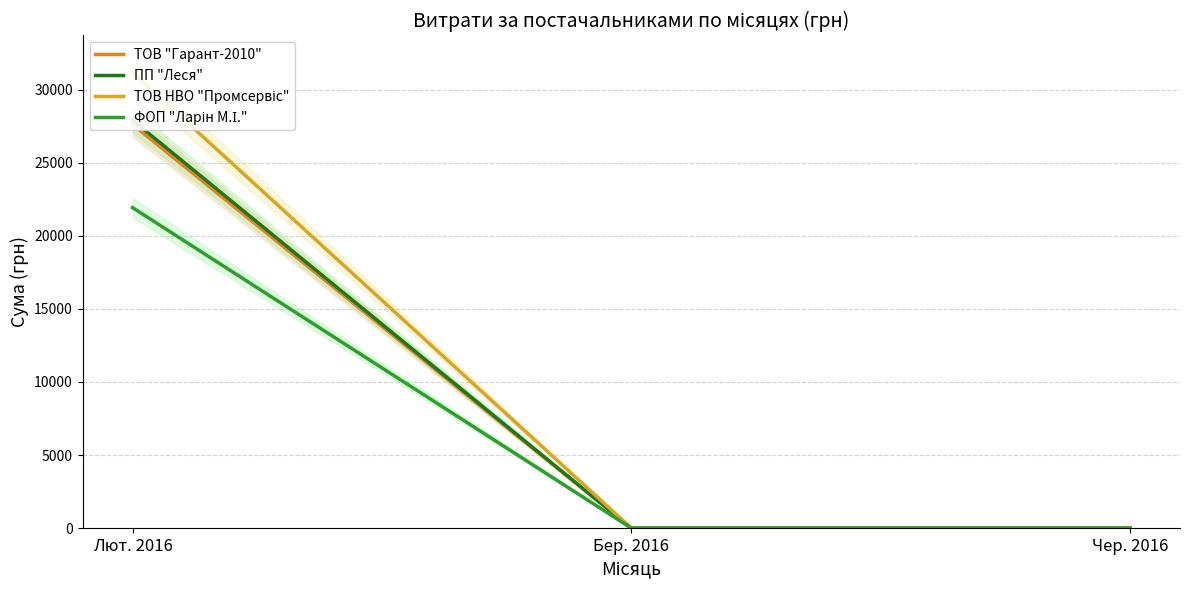

Reading right to left, what are all the values shown in this chart?

ТОВ "Гарант-2010": 0.0	0.0	27608.9
ПП "Леся": 0.0	0.0	27905.1
ТОВ НВО "Промсервіс": 0.0	0.0	31173.4
ФОП "Ларін М.І.": 0.0	0.0	21924.8